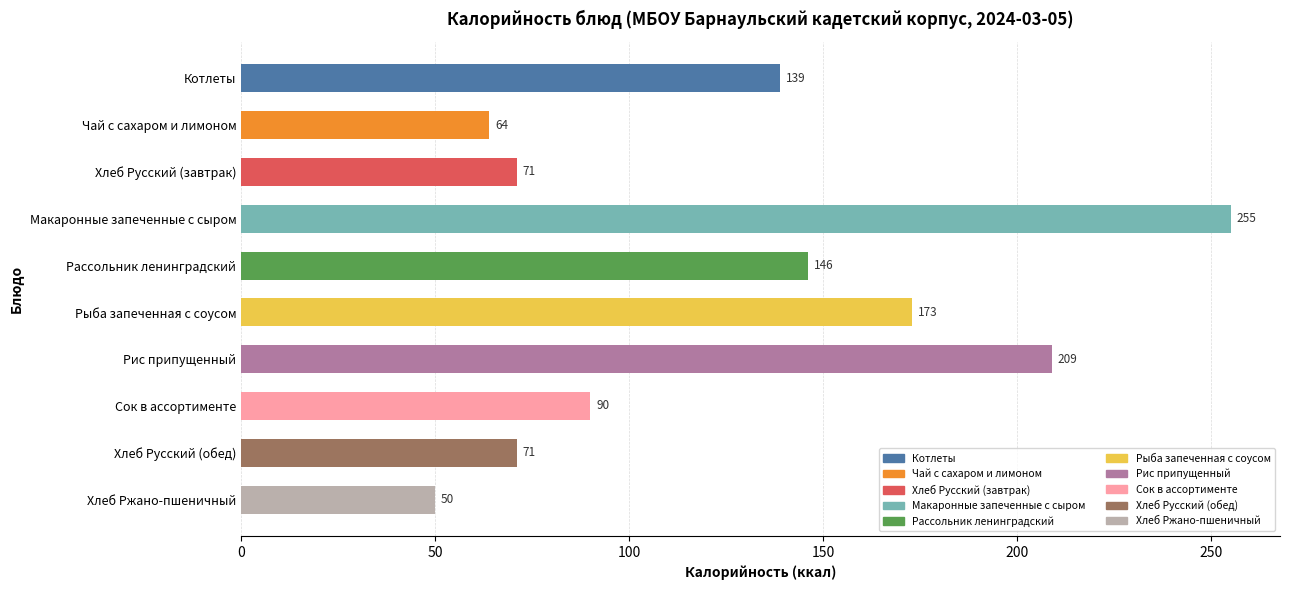

What is the change in value from Рыба запеченная с соусом to Рис припущенный?

+36